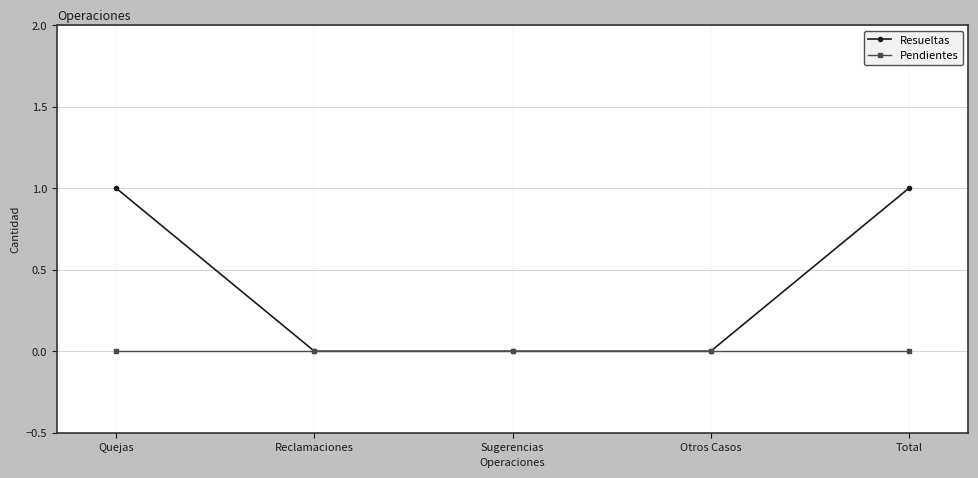

What is the difference between the maximum and minimum values in the Resueltas series?

1